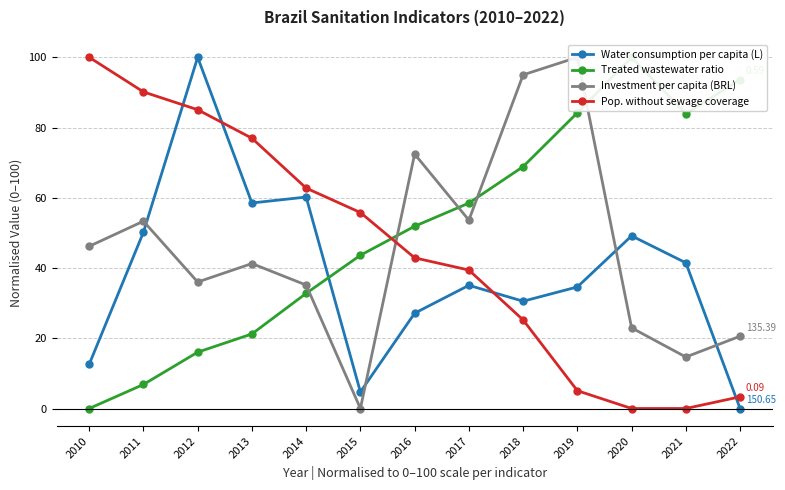

Which has a higher value, 2014 or 2021?

2014